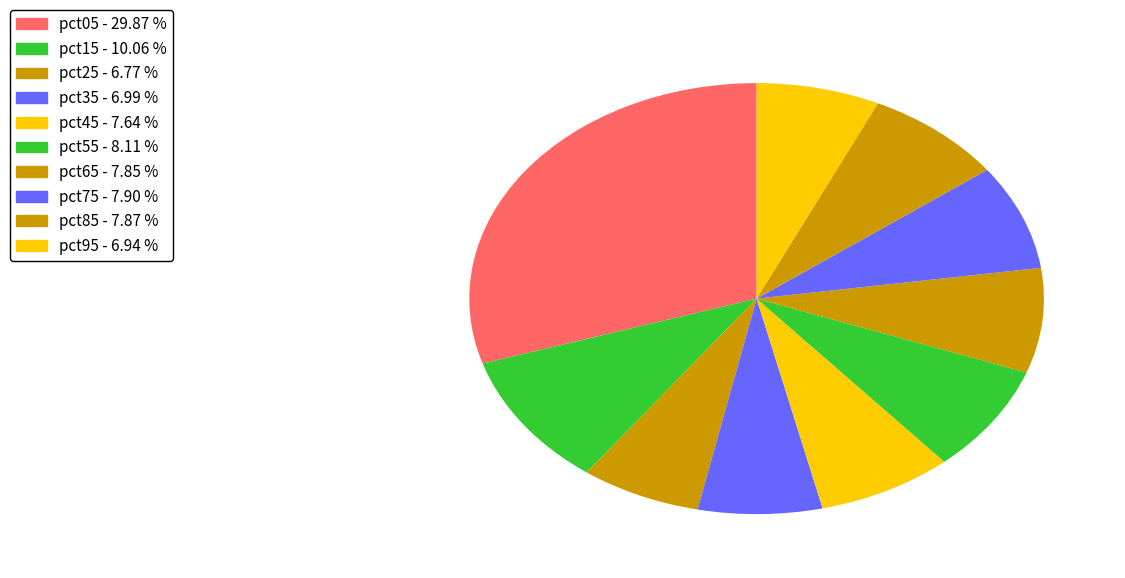

How many segments does this pie chart have?

10